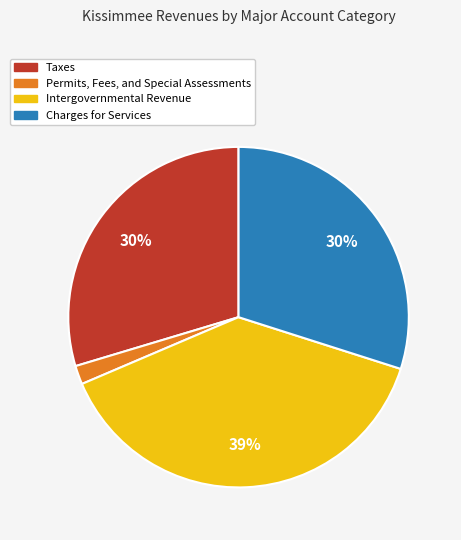

Does Charges for Services account for over 50% of the chart?

No